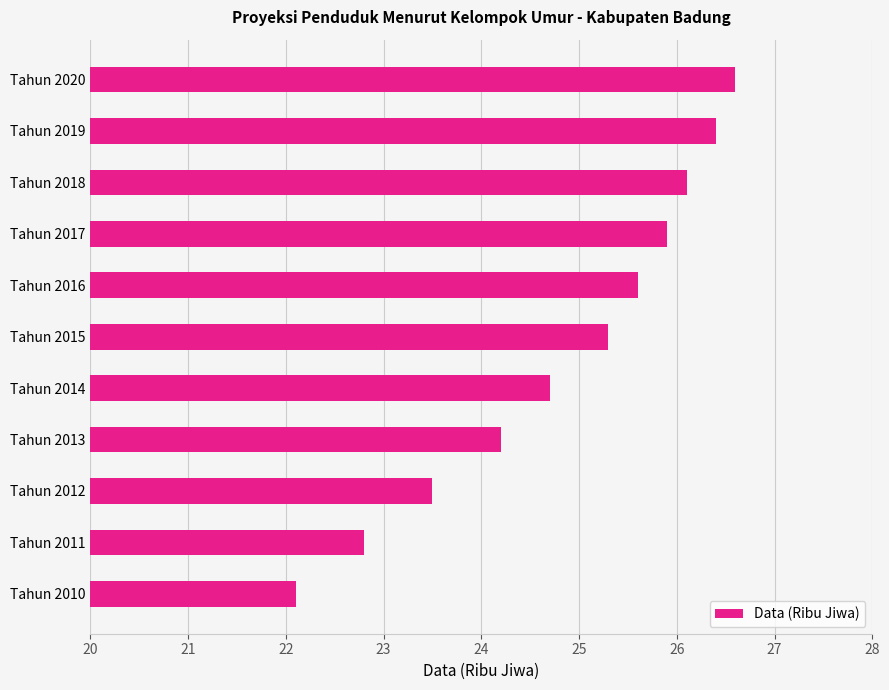

List the labels in order of value, largest first.

Tahun 2020, Tahun 2019, Tahun 2018, Tahun 2017, Tahun 2016, Tahun 2015, Tahun 2014, Tahun 2013, Tahun 2012, Tahun 2011, Tahun 2010